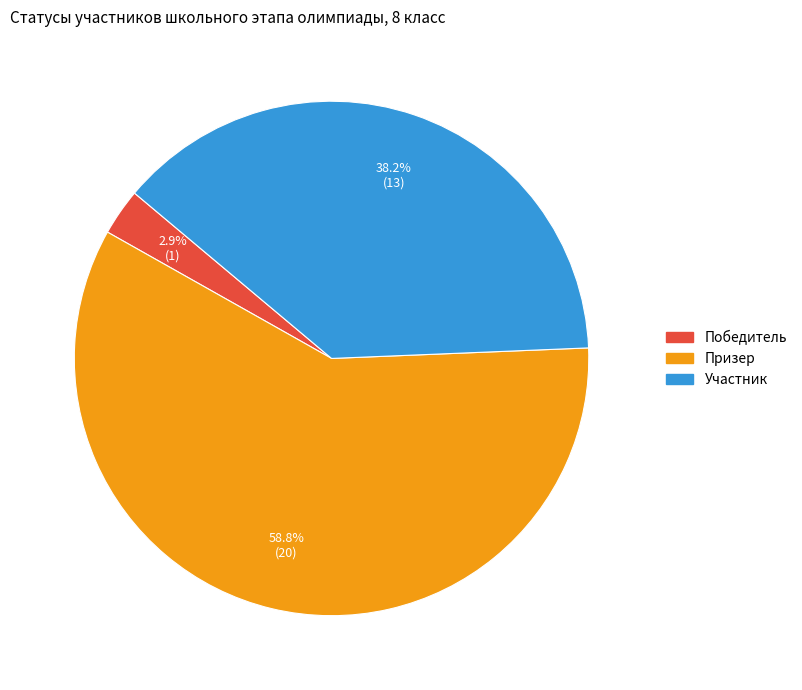

To the nearest percent, what is the combined percentage of Призер and Участник?

97%